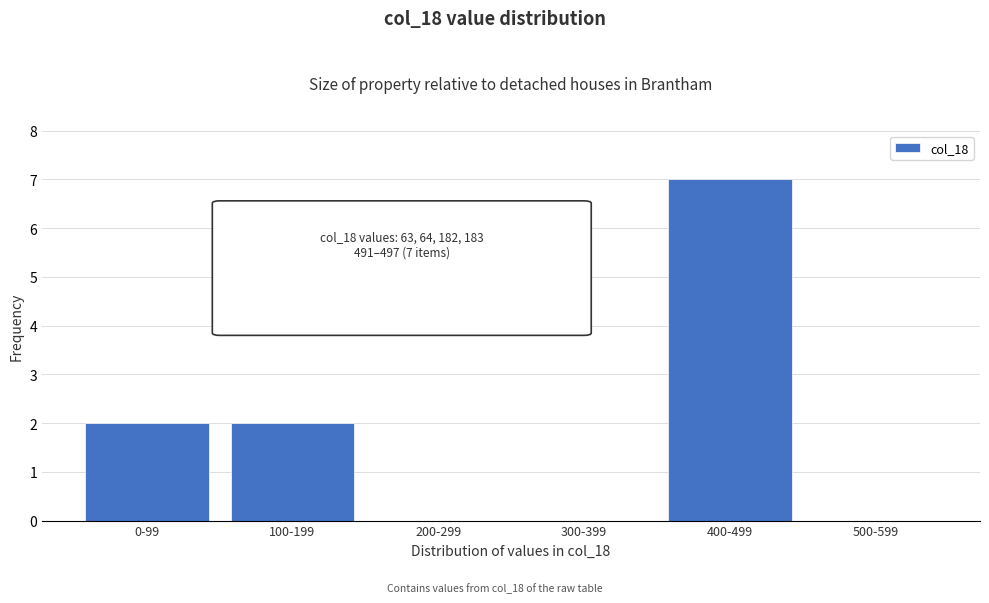

Reading left to right, list all the values displayed in this chart.

0-99=2	100-199=2	200-299=0	300-399=0	400-499=7	500-599=0